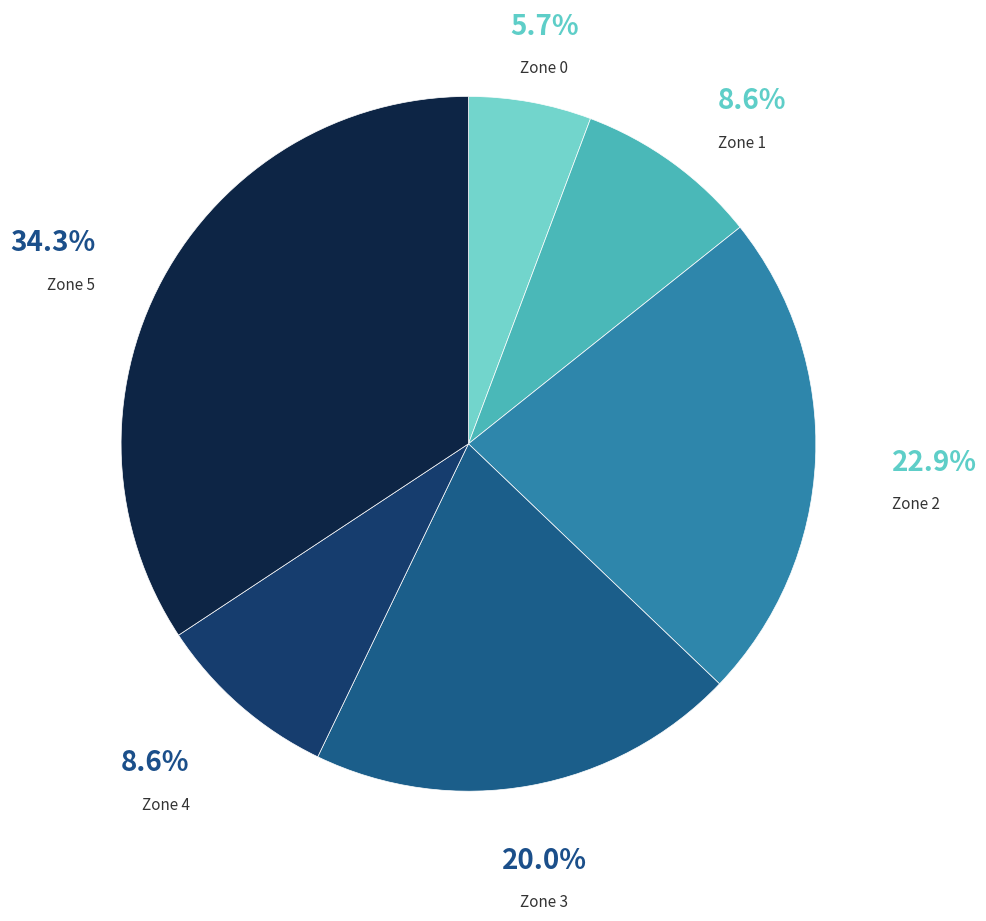

Is there any slice that represents more than half of the pie?

No